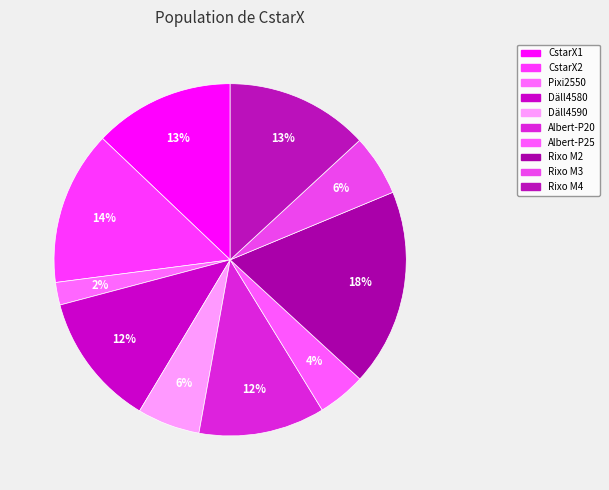

How many segments does this pie chart have?

10